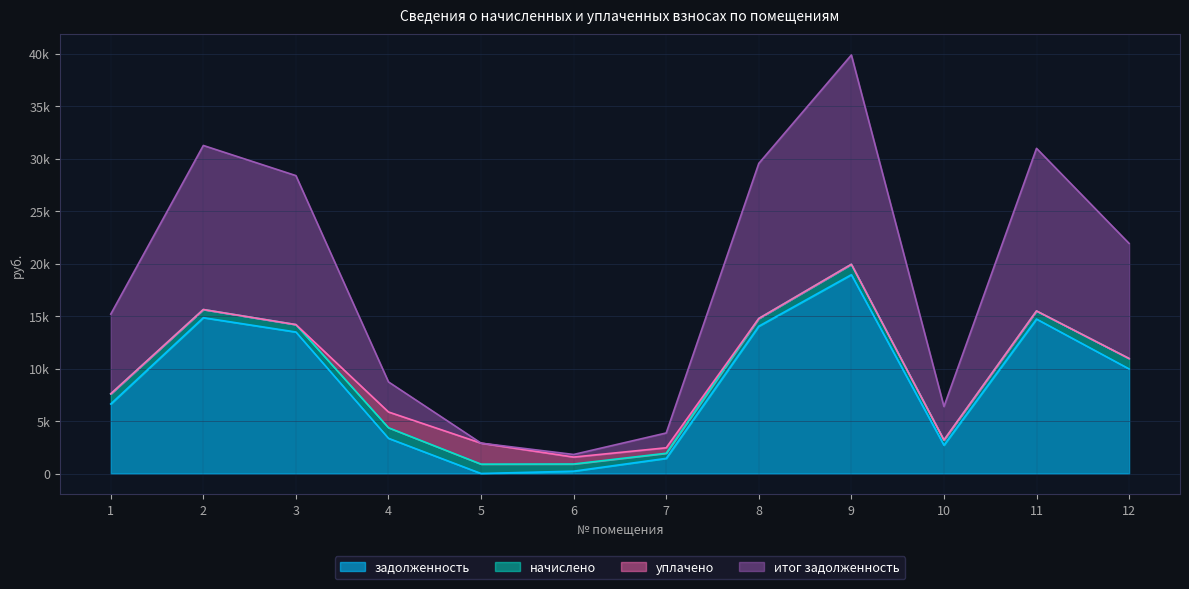

What is the difference between the second highest and minimum values in the задолженность series?

14840.0